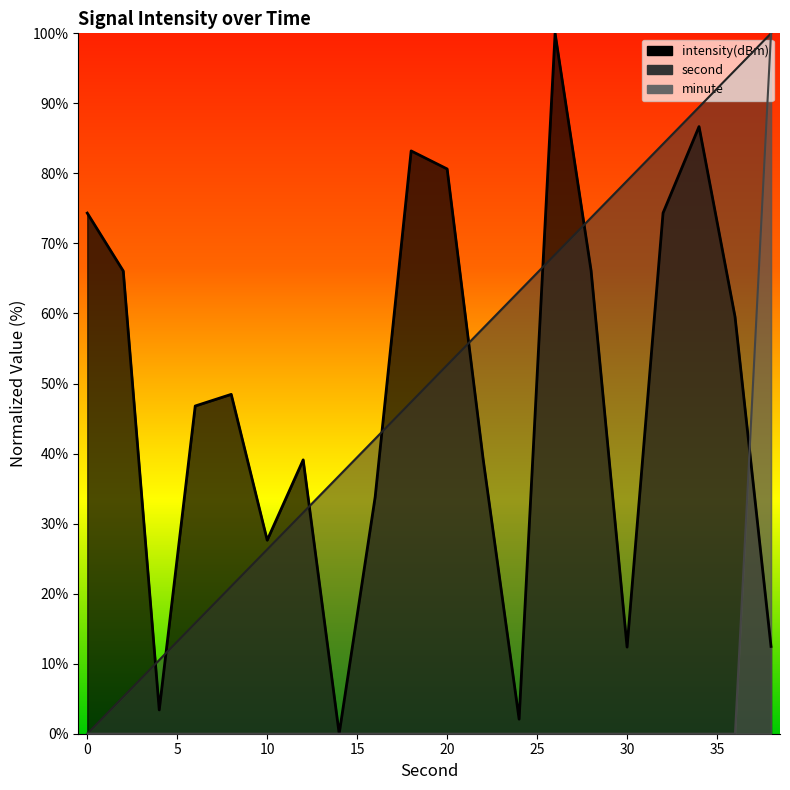

True or false: minute and second intersect in this chart.

False